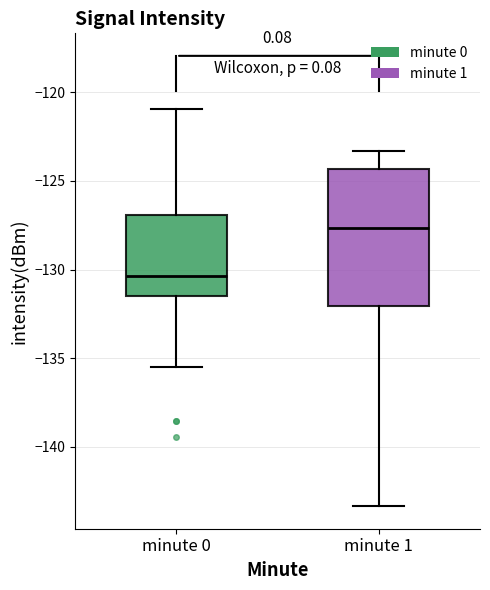

Reading left to right, transcribe this box plot: for each box, give where its median line is, the range the box spans, and where its two whiskers end, as read against the y-axis. The values are not printed on the chart, so give them approximately, as read against the axis.

minute 0: median -130.5, box -131.5 to -127.0, whiskers -135.5 to -121.0
minute 1: median -127.5, box -132.0 to -124.5, whiskers -143.5 to -123.5